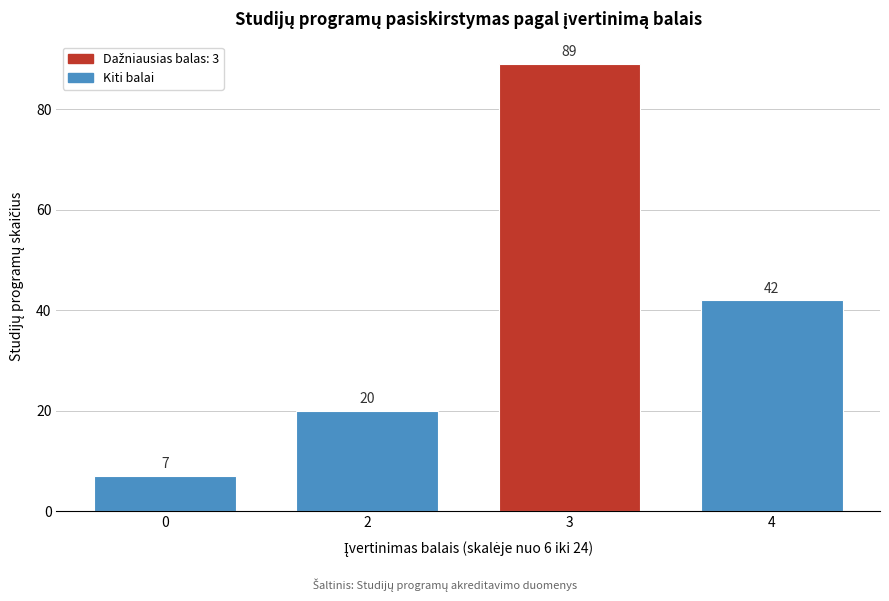

Reading left to right, list all the values displayed in this chart.

7	20	89	42